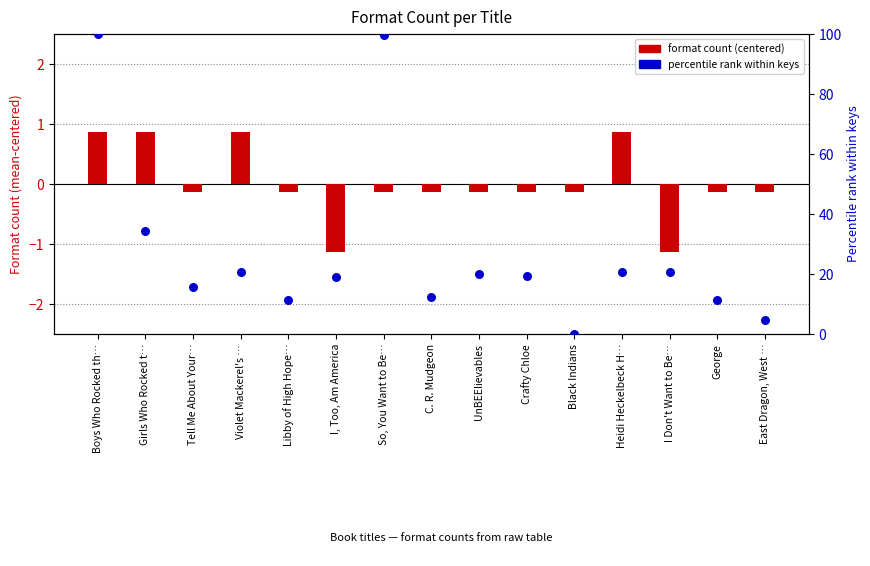

Which series reaches the maximum Y coordinate?

key rank percentile